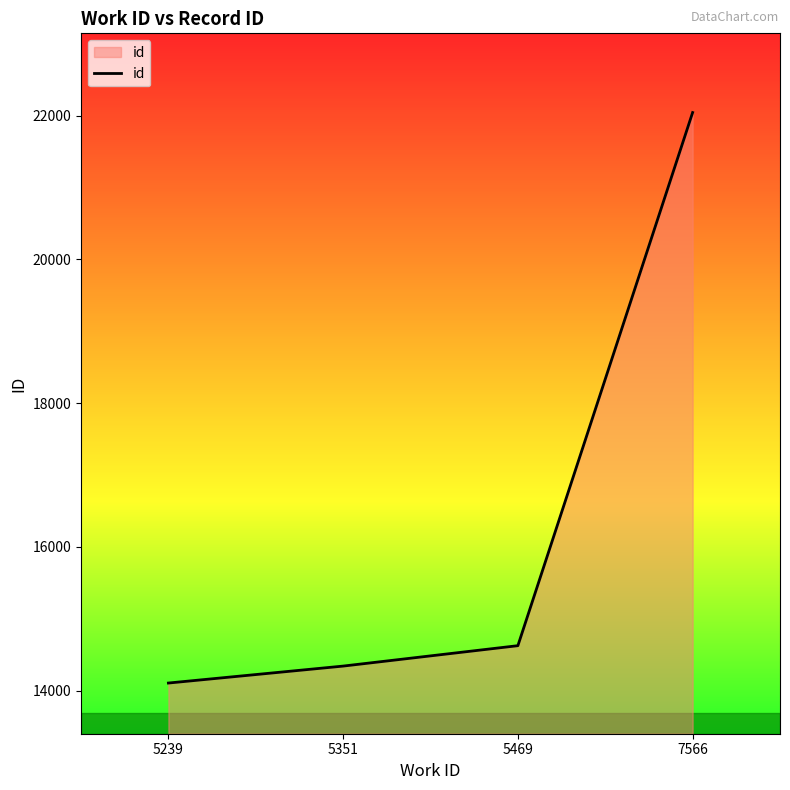

Between 5469 and 5351, which is larger?

5469